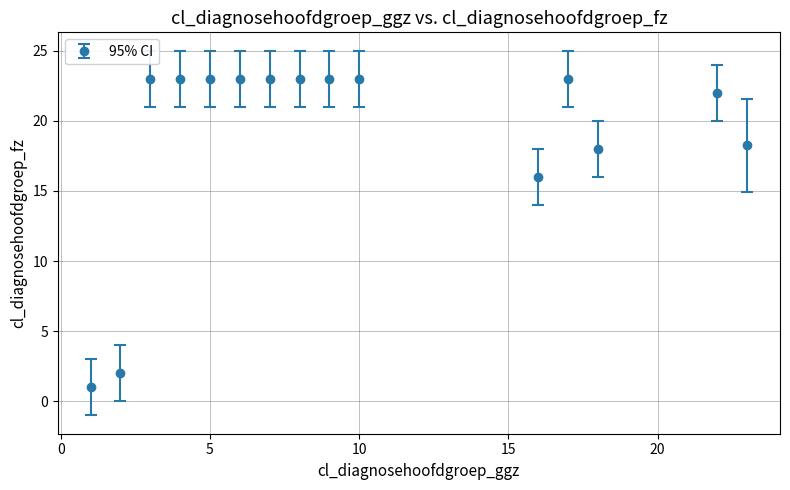

True or false: the data has more than 1 interior local peaks.

True